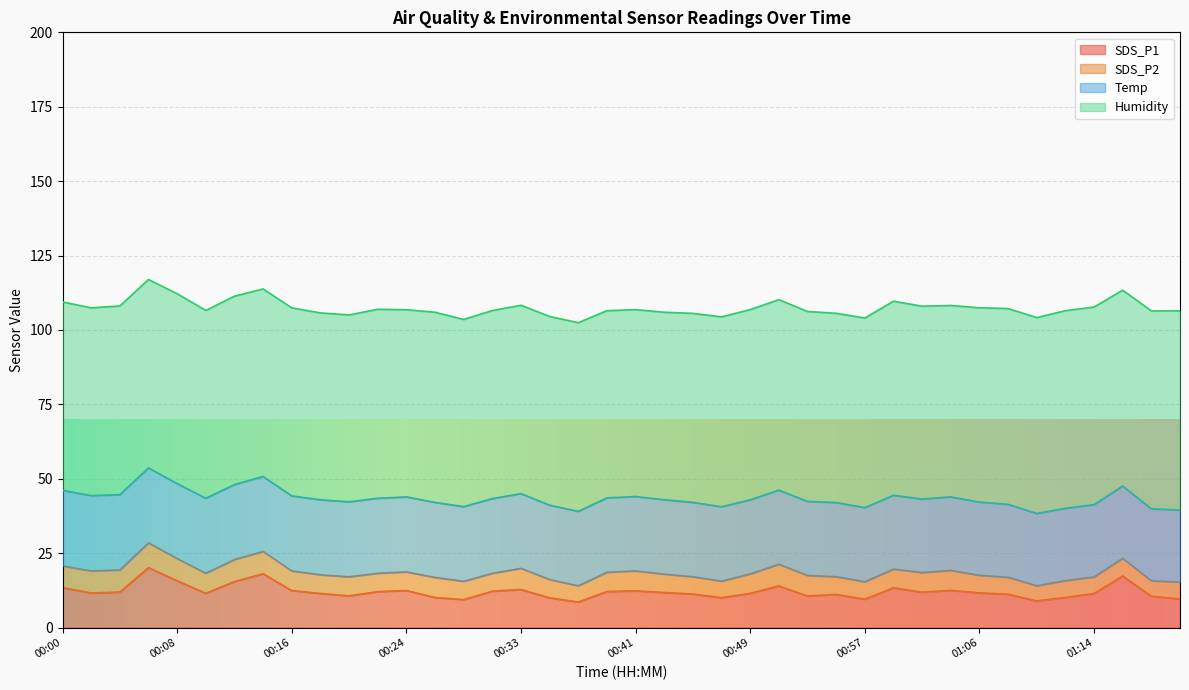

In SDS_P2, how many points are higher than both neighbors (excluding endpoints)?

10